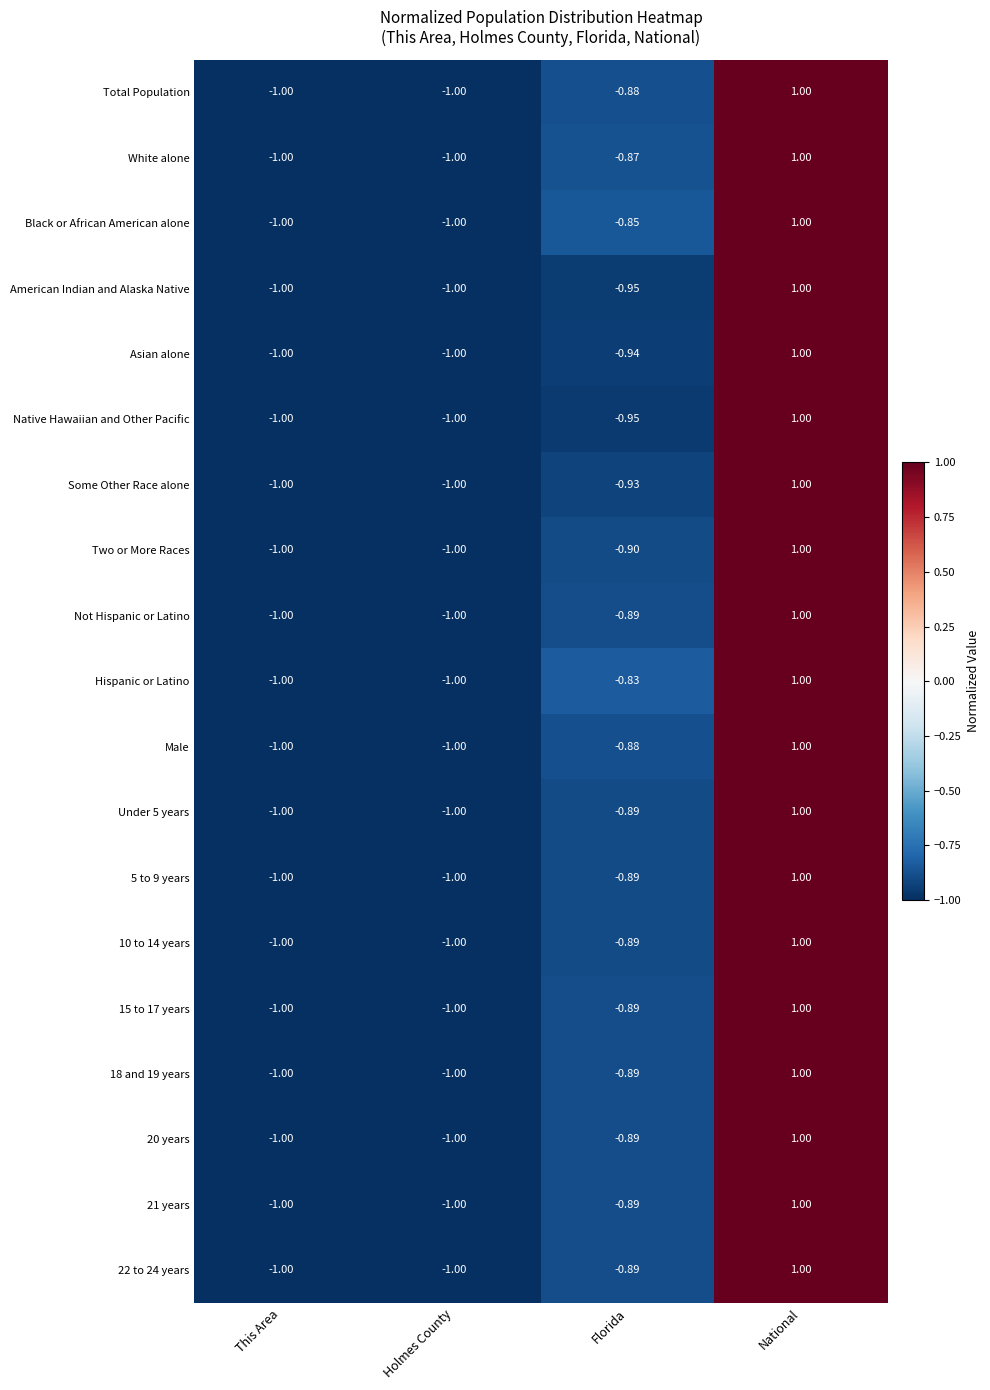

At how many categories does at least one series exceed 0?

1